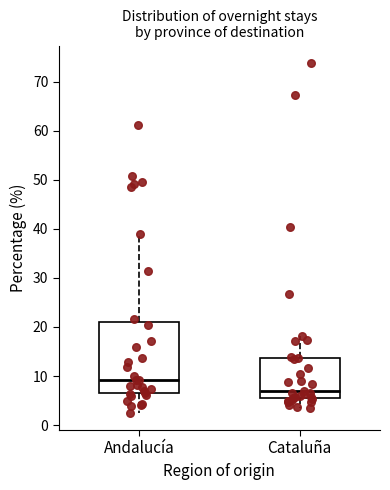

Reading left to right, transcribe this box plot: for each box, give where its median line is, the range the box spans, and where its two whiskers end, as read against the y-axis. The values are not printed on the chart, so give them approximately, as read against the axis.

Andalucía: median 9, box 6 to 21, whiskers 3 to 39
Cataluña: median 7, box 5 to 14, whiskers 4 to 18